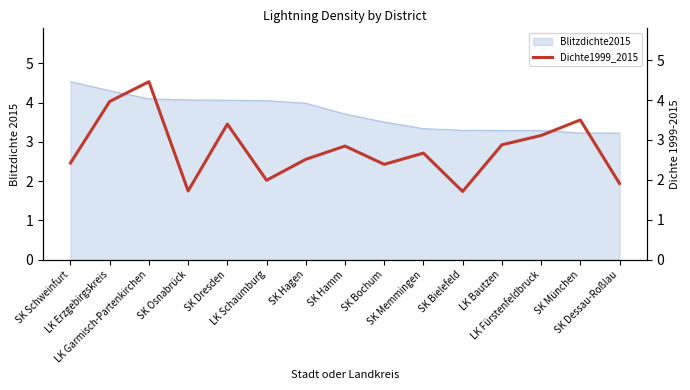

How many points are lower than both their immediate neighbors (excluding endpoints)?

4